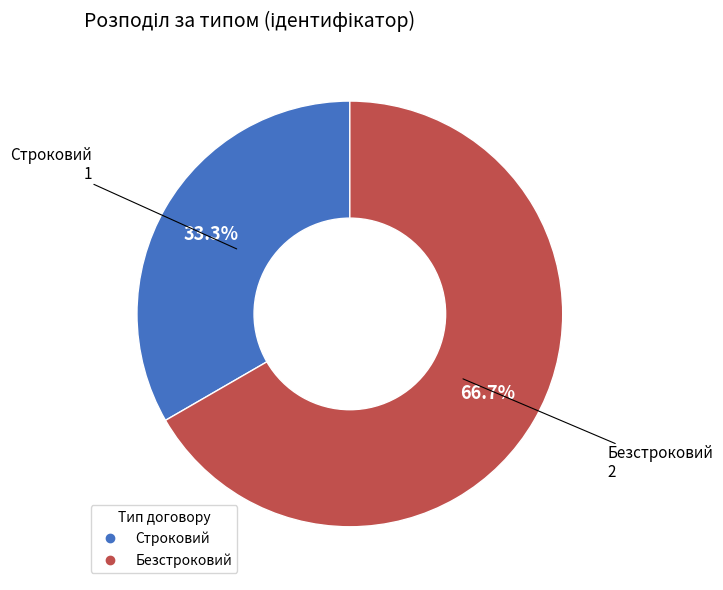

How many slices are in this pie chart?

2